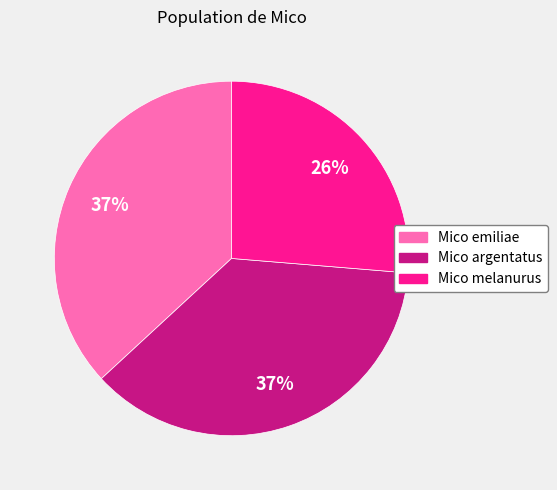

What is the ratio of the value at Mico melanurus to the value at Mico argentatus?

0.7